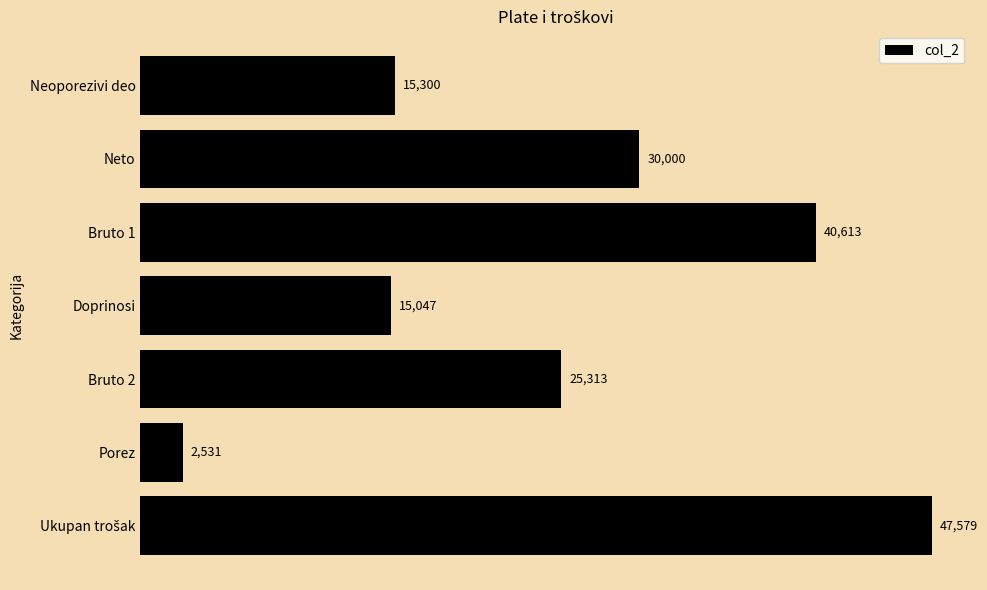

Where is the data nearest to the value 25054?

Bruto 2